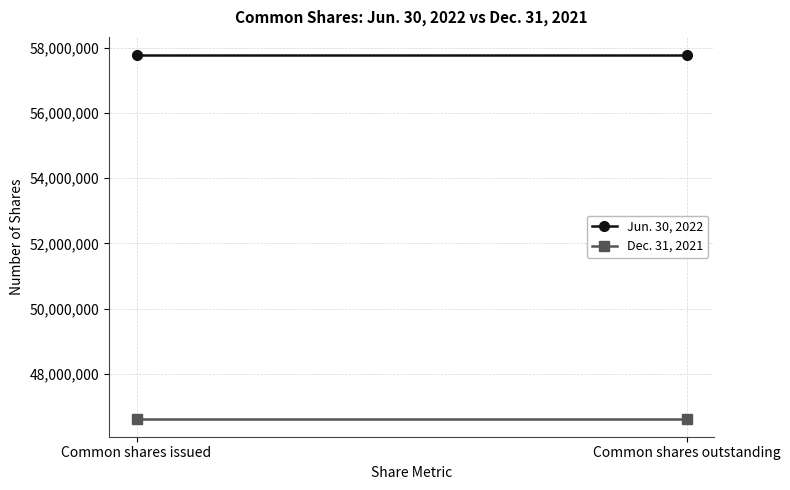

True or false: Dec. 31, 2021 has a value of 46633935 at Common shares outstanding.

True